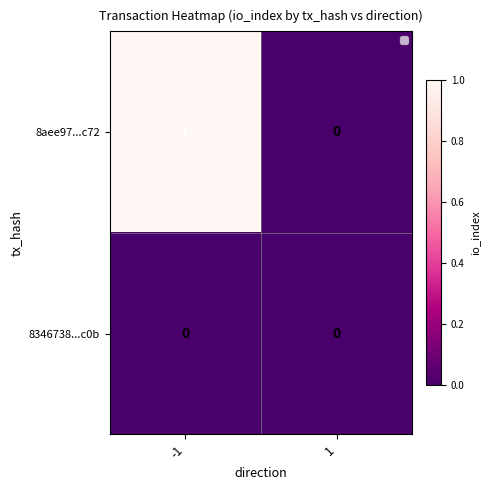

Reading right to left, transcribe all the data shown in this chart.

8aee97...c72: 0	1
8346738...c0b: 0	0